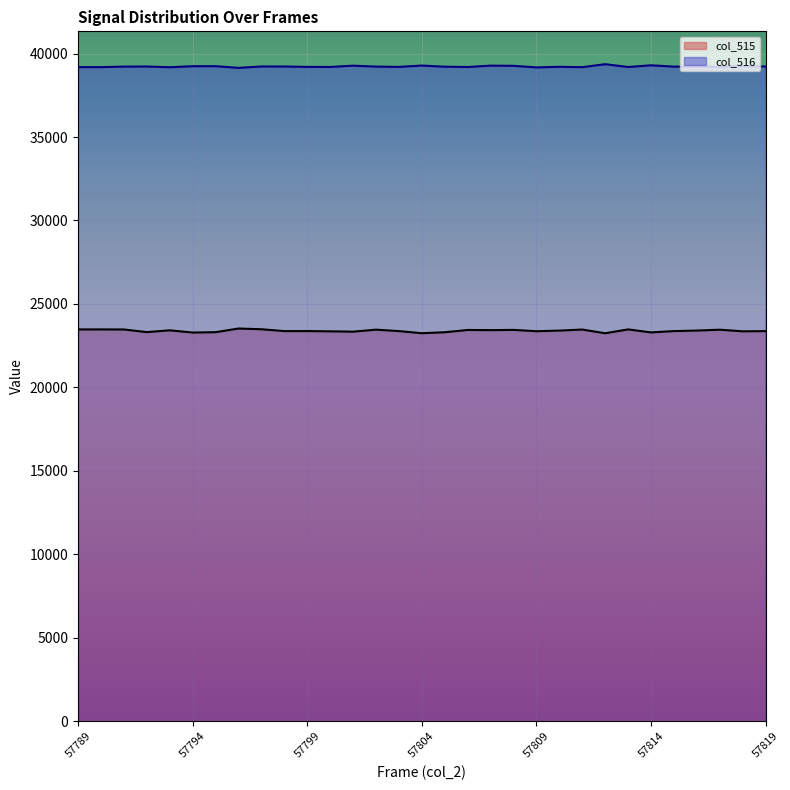

The col_516 series shows 39200 at 57803. True or false?

True